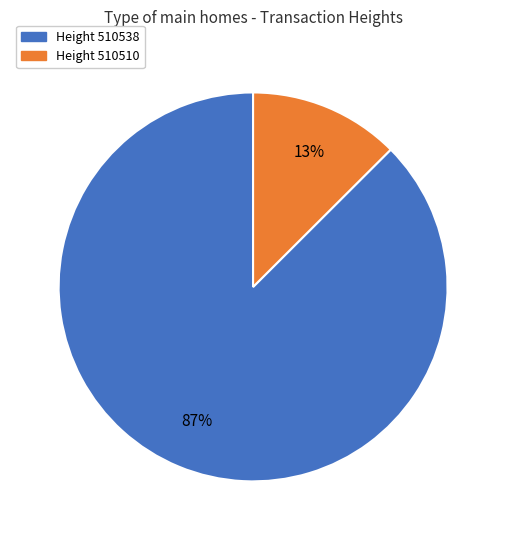

To the nearest percent, what is the average slice percentage?

50%